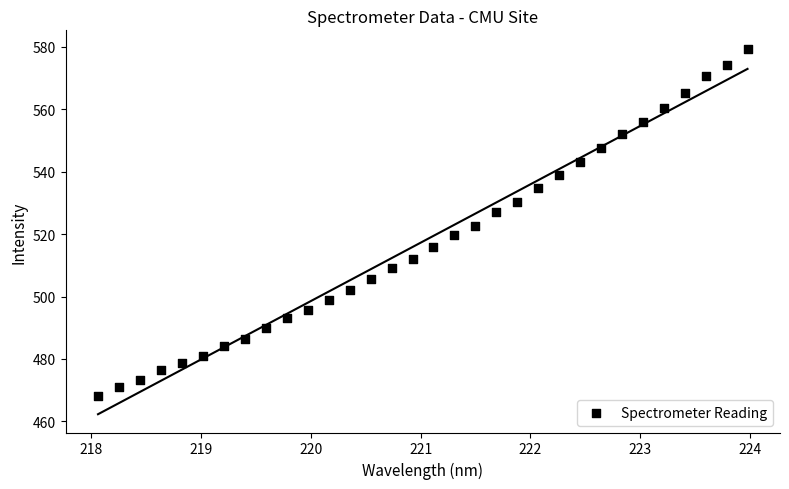

What is the range of X values (max minus min)?

5.9